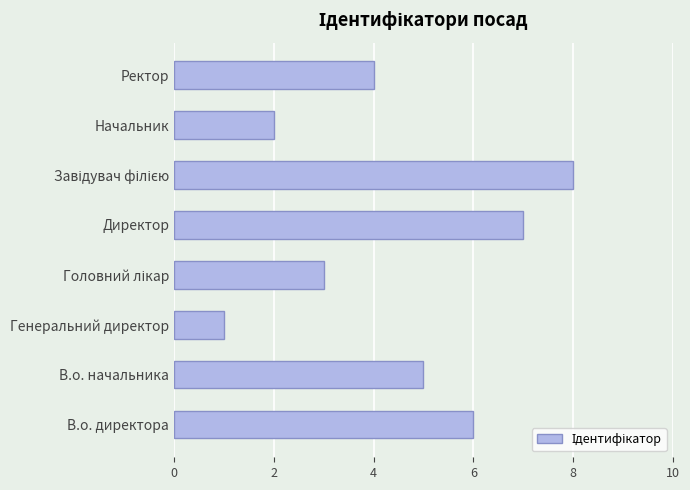

What is the difference between the maximum and minimum values?

7